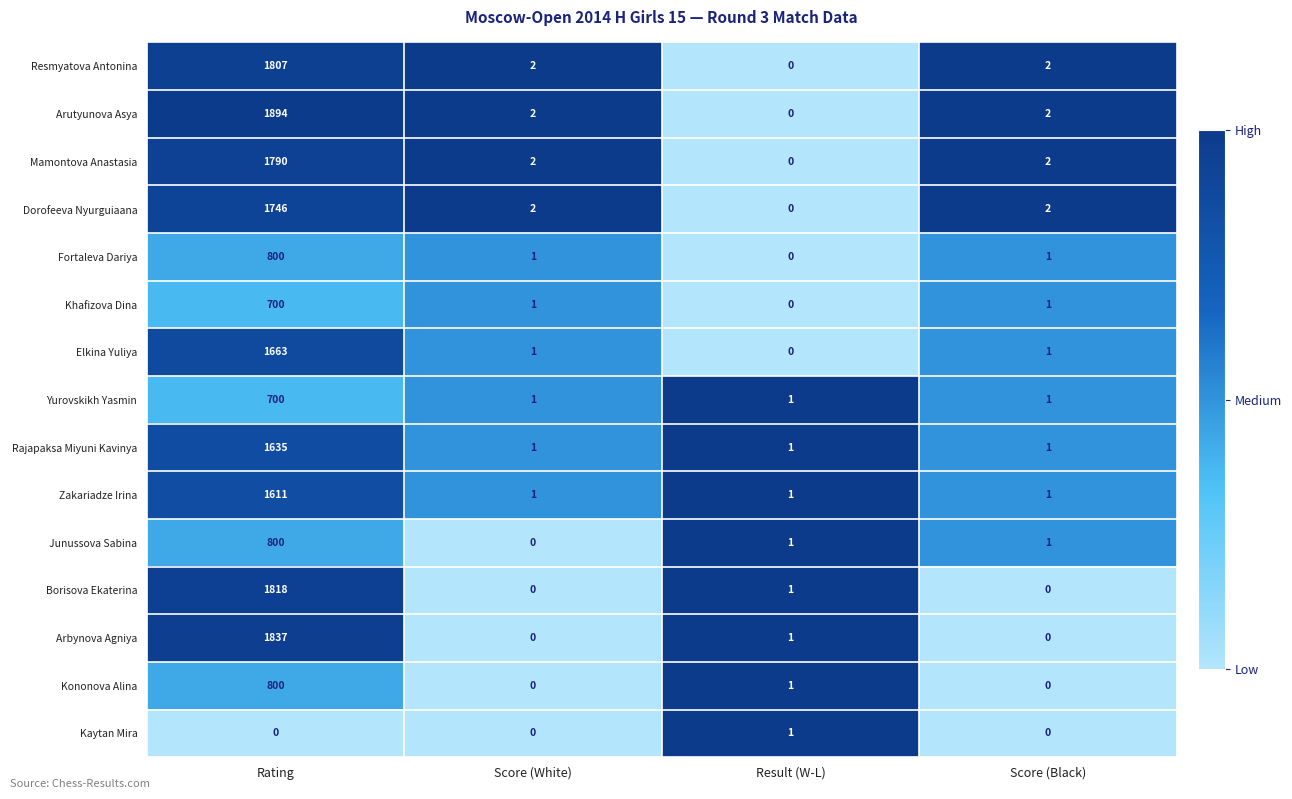

What is the average value of the Borisova Ekaterina series?

455